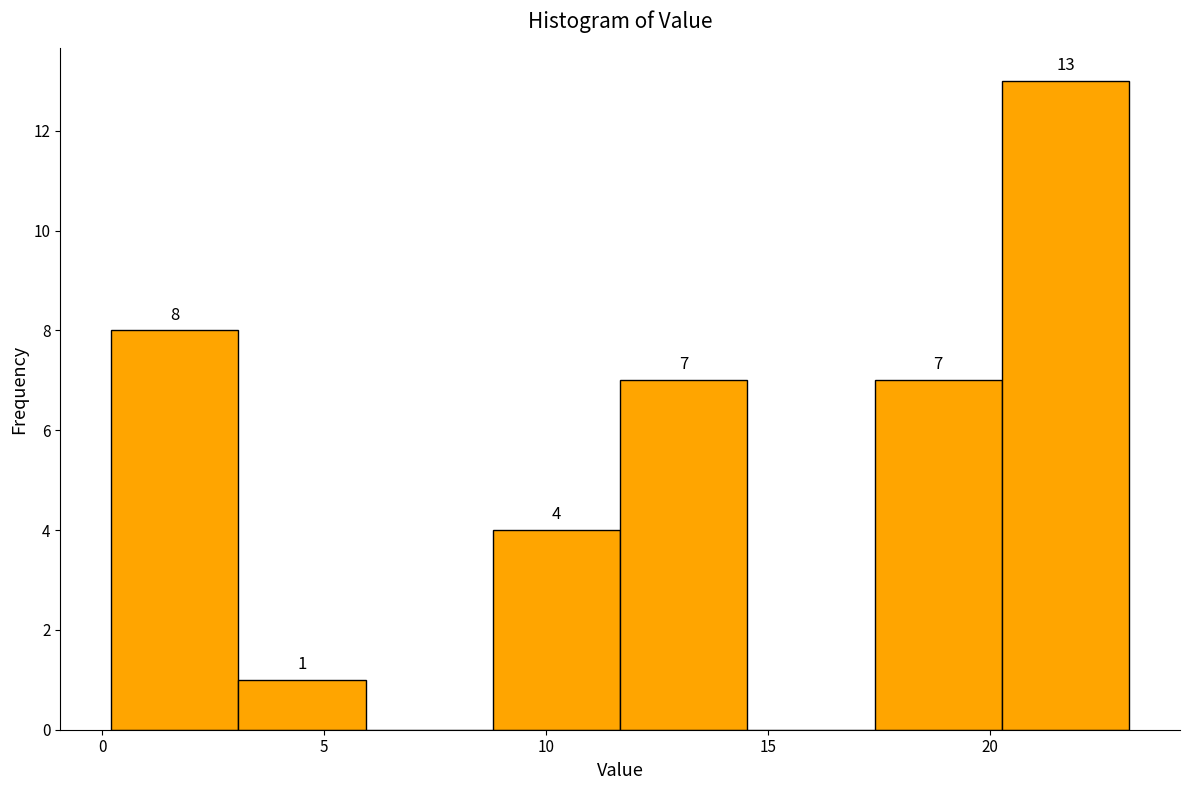

Over which range of the x-axis is the bar tallest?

20.5 to 23.0